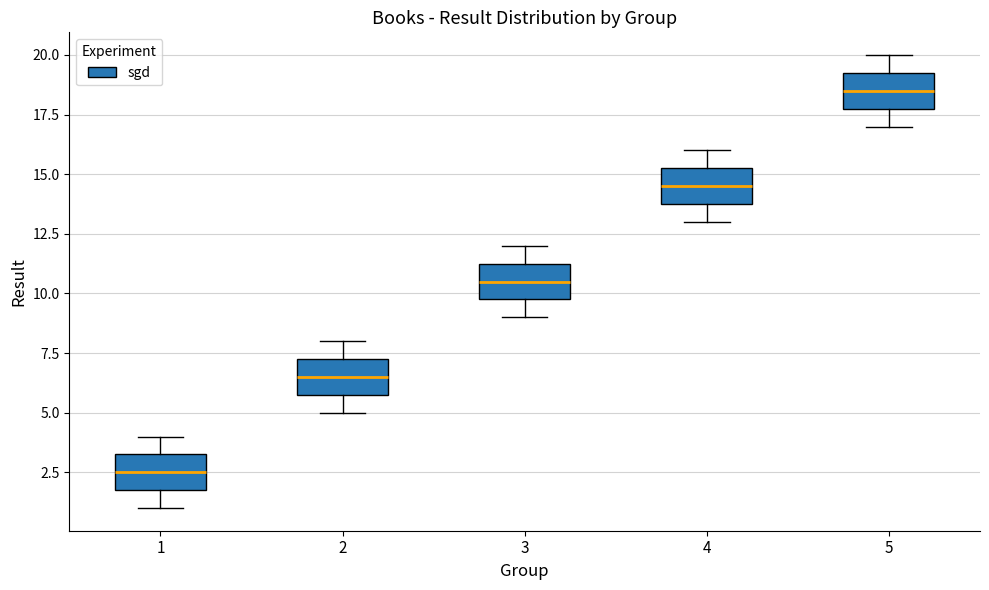

Where is the upper edge of the box at x = 2 on the y-axis? The values are not printed on the chart, so give them approximately, as read against the axis.

7.5